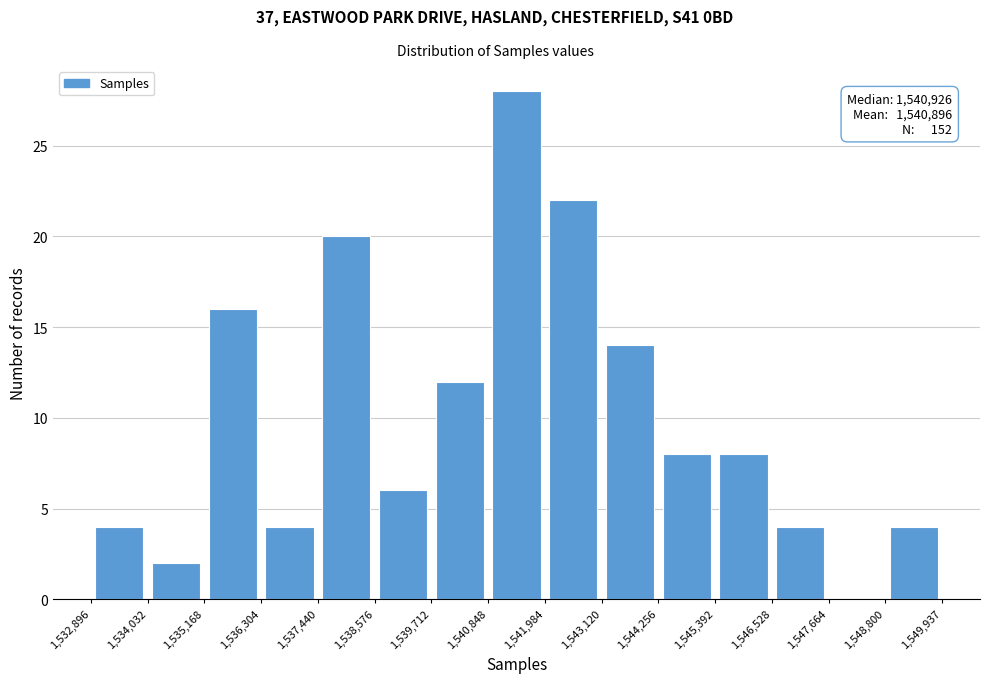

Over which range of the x-axis is the bar tallest?

1,540,848 to 1,541,984